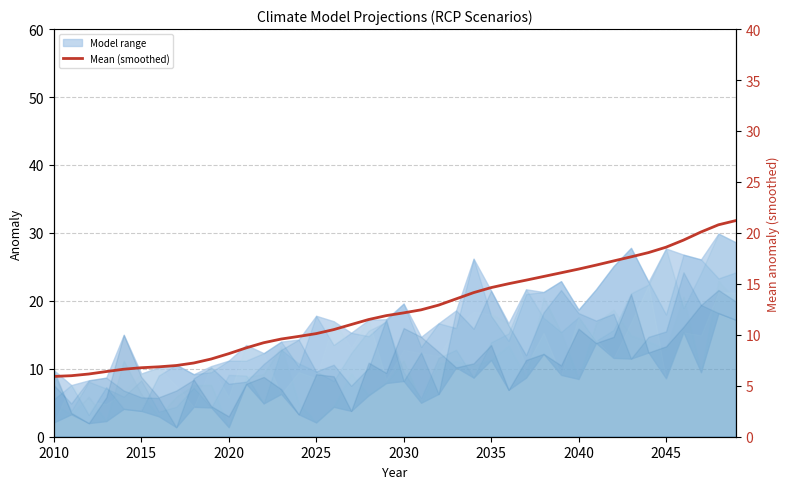

Reading right to left, extract all data points from this chart.

21.2	20.8	20.1	19.3	18.6	18.1	17.6	17.2	16.8	16.4	16.1	15.7	15.4	15.0	14.6	14.1	13.5	12.9	12.5	12.2	11.9	11.5	11.0	10.5	10.1	9.8	9.6	9.2	8.7	8.1	7.6	7.2	7.0	6.9	6.8	6.6	6.4	6.2	6.0	5.9